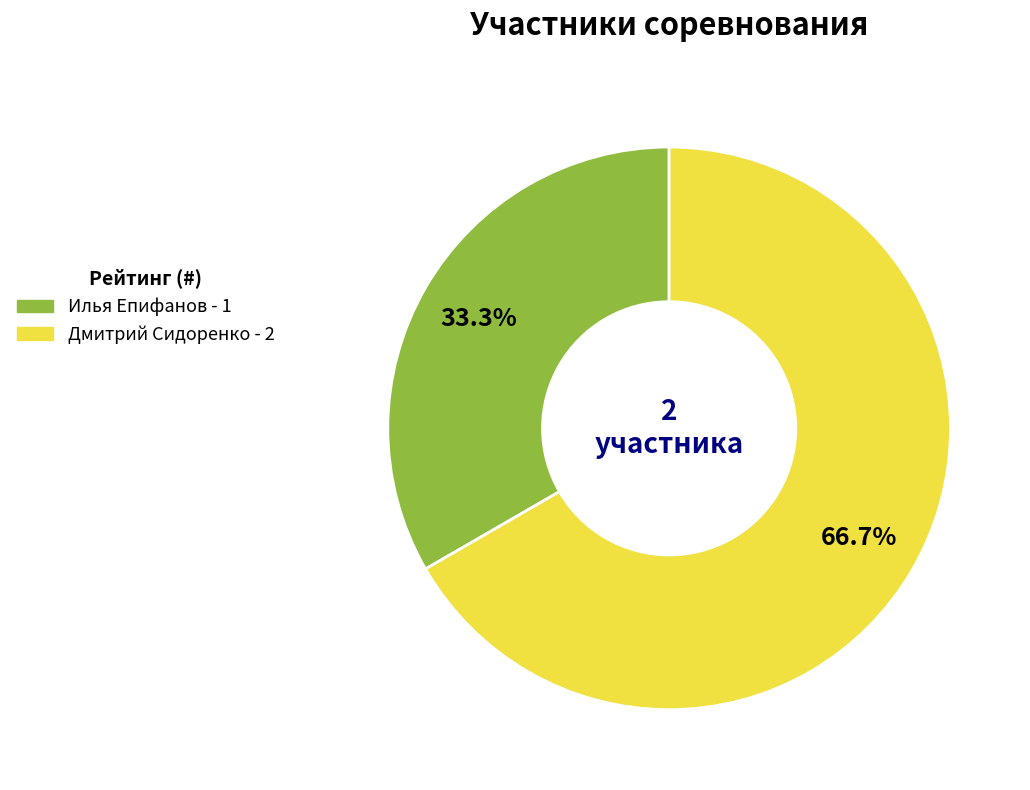

True or false: Илья Епифанов accounts for 28% of the total.

False